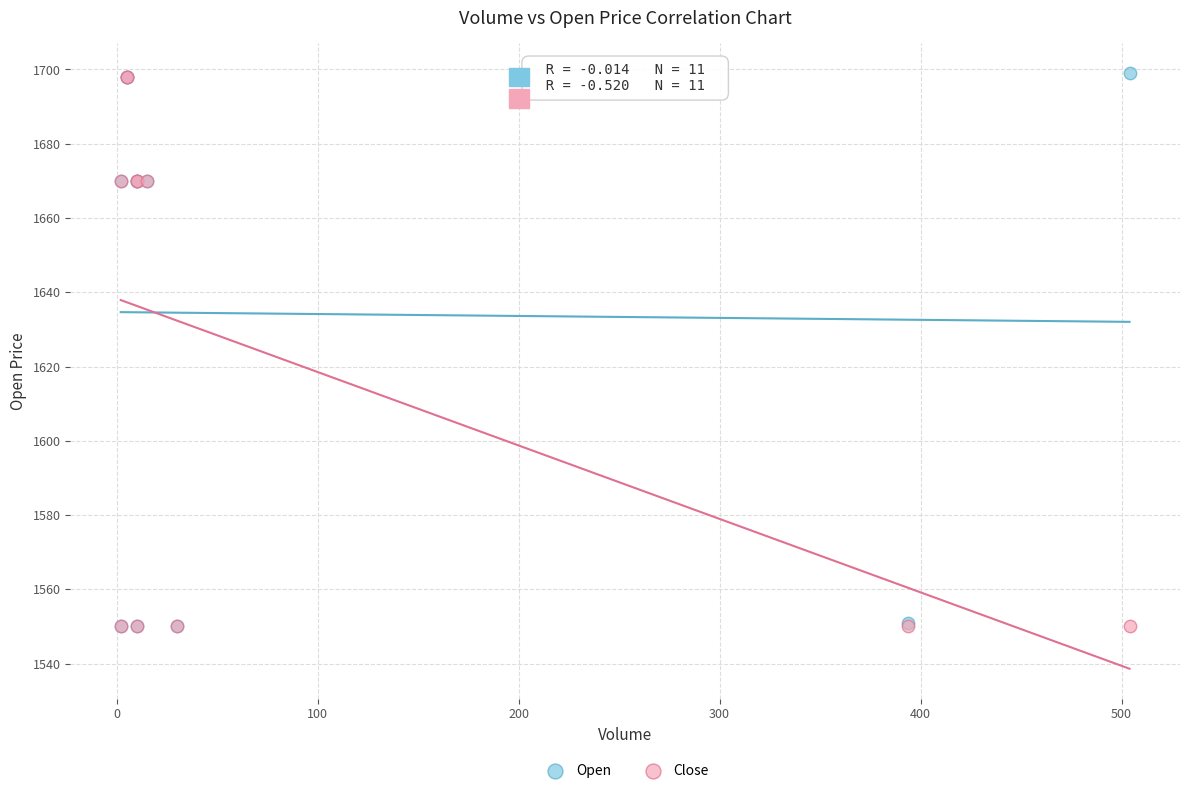

Which series has the largest Y range (max minus min)?

Open